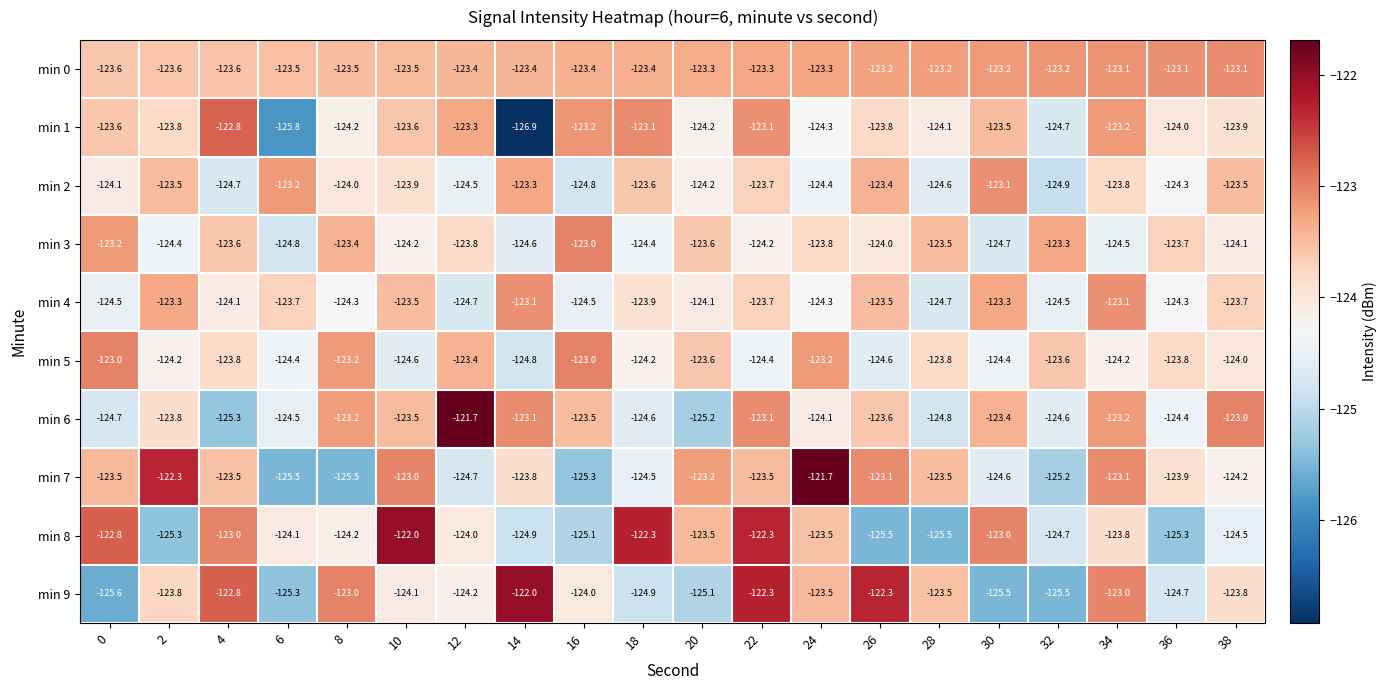

Which series changed the most between 14 and 28?

min 1